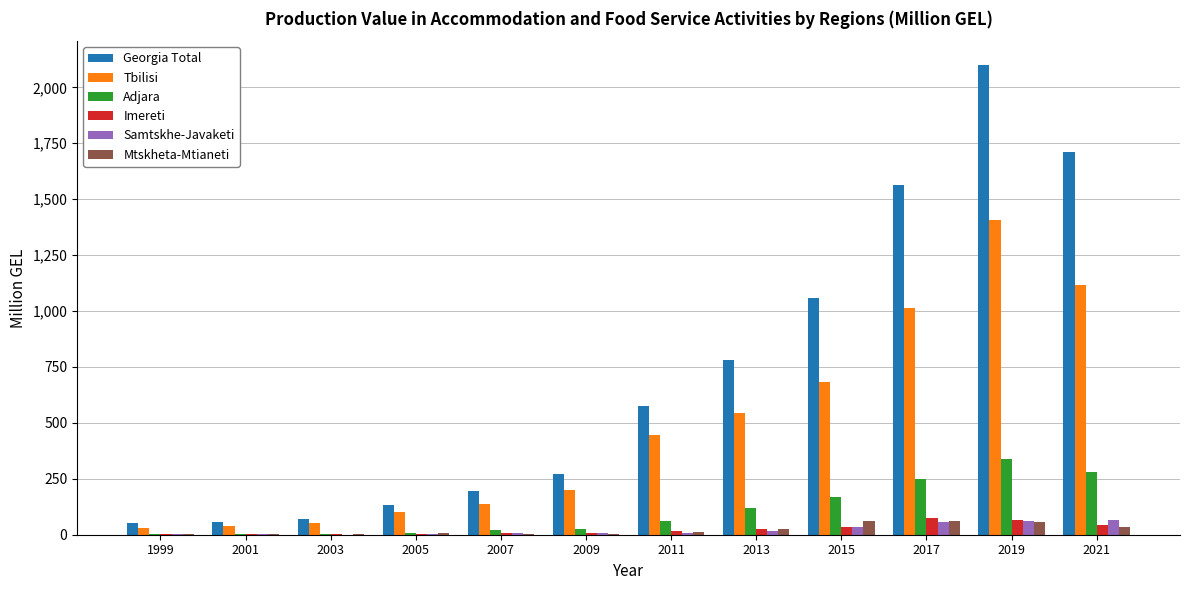

What is the spread (max minus min) of values at 2021?

1680.2